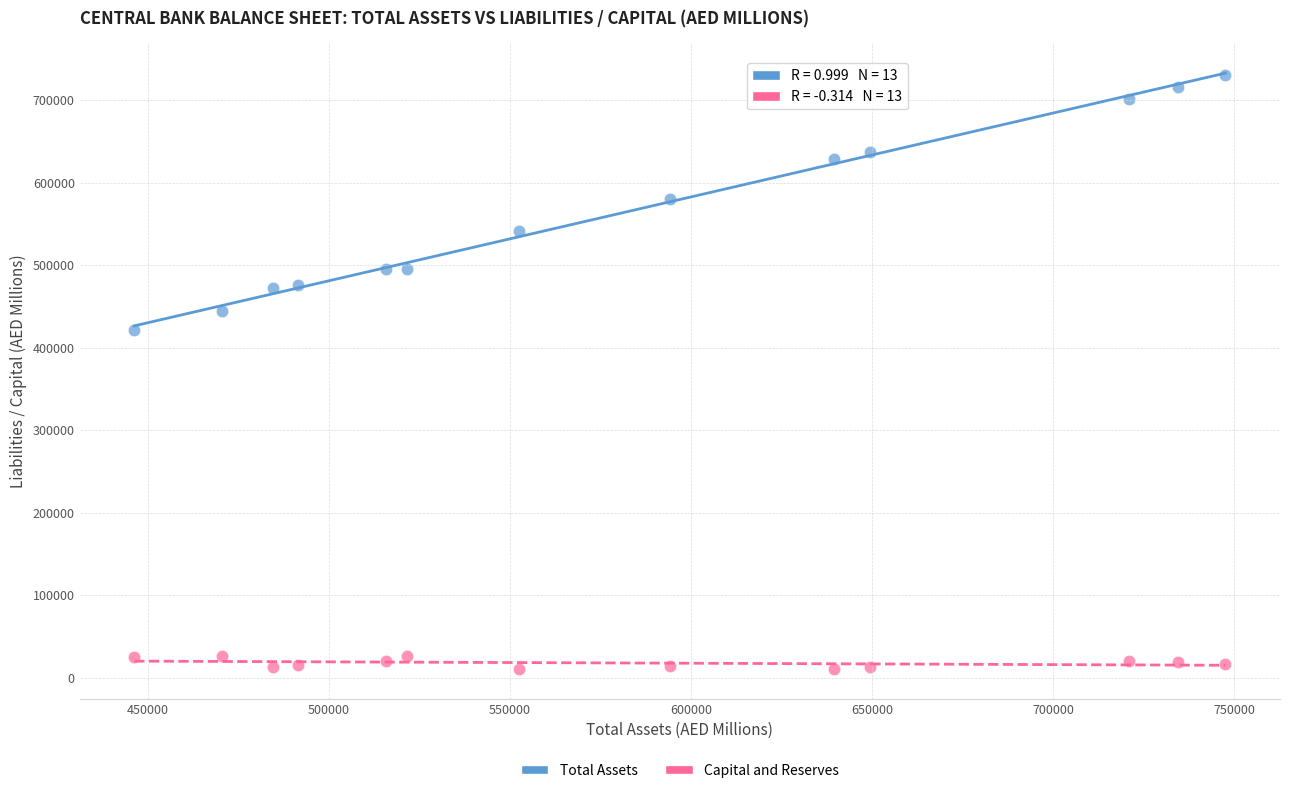

Which series has the largest Y range (max minus min)?

Total Assets